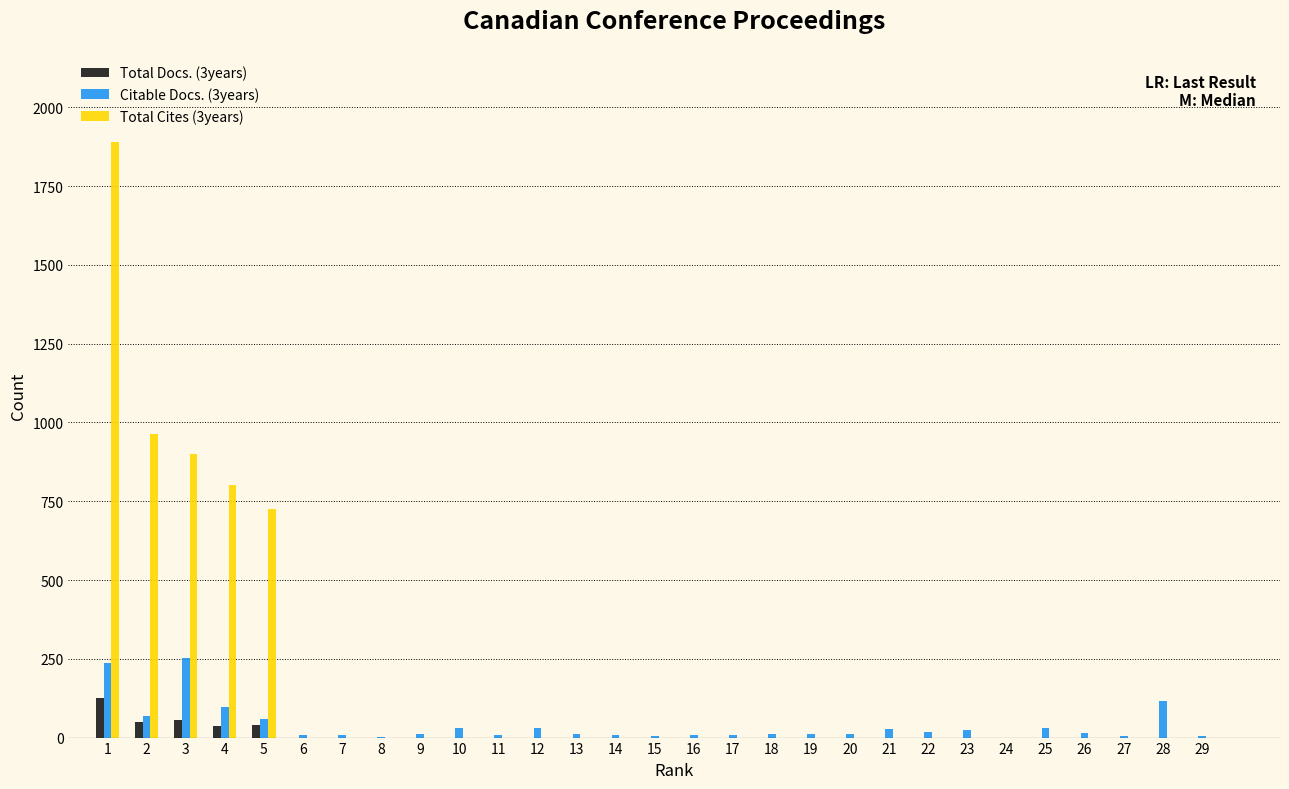

What are all the series names shown in the legend?

Total Docs. (3years), Citable Docs. (3years), Total Cites (3years)